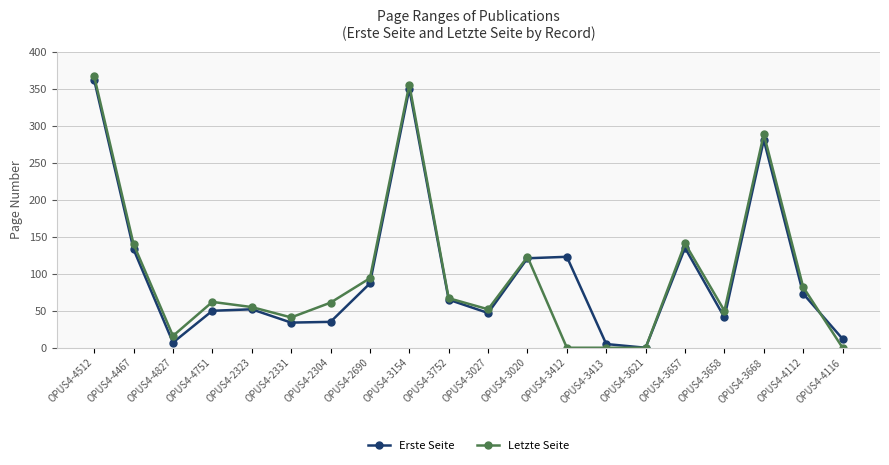

What is the difference between the second highest and minimum values in the Erste Seite series?

350